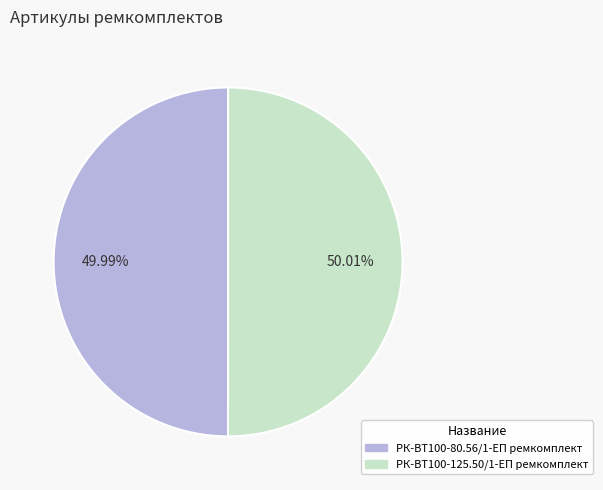

Combined, do РК-ВТ100-125.50/1-ЕП ремкомплект and РК-ВТ100-80.56/1-ЕП ремкомплект account for over 50%?

Yes